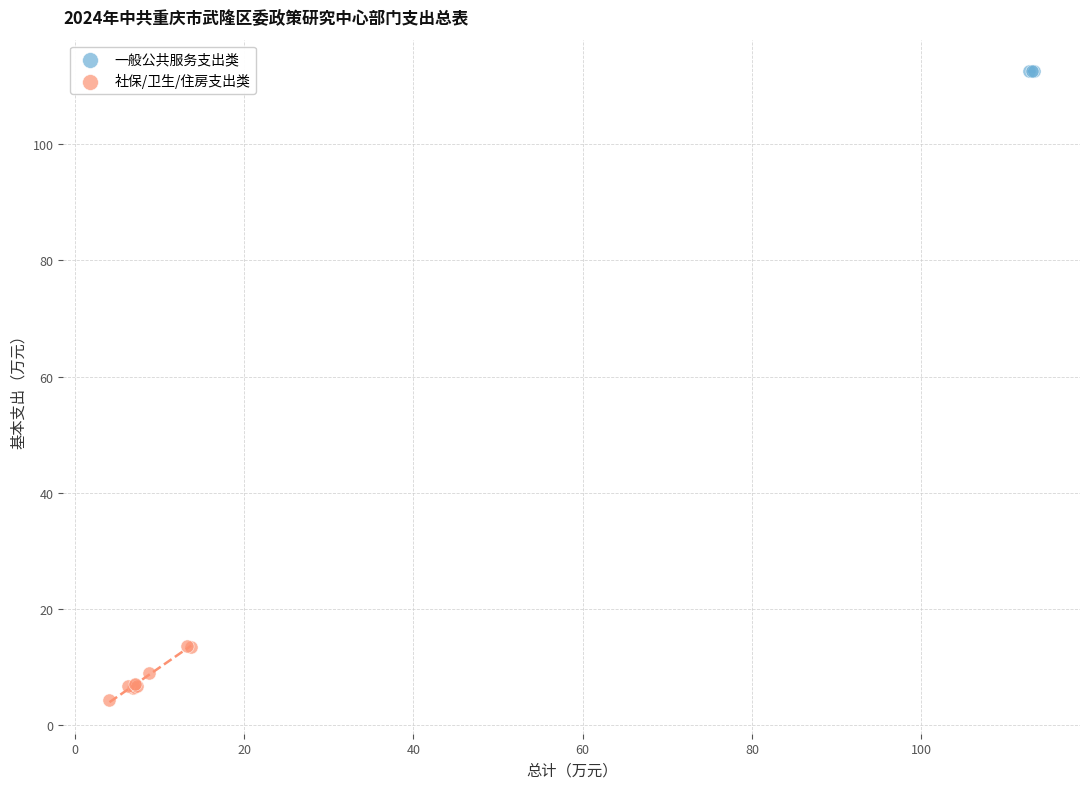

Which series contains the highest Y value?

一般公共服务支出类